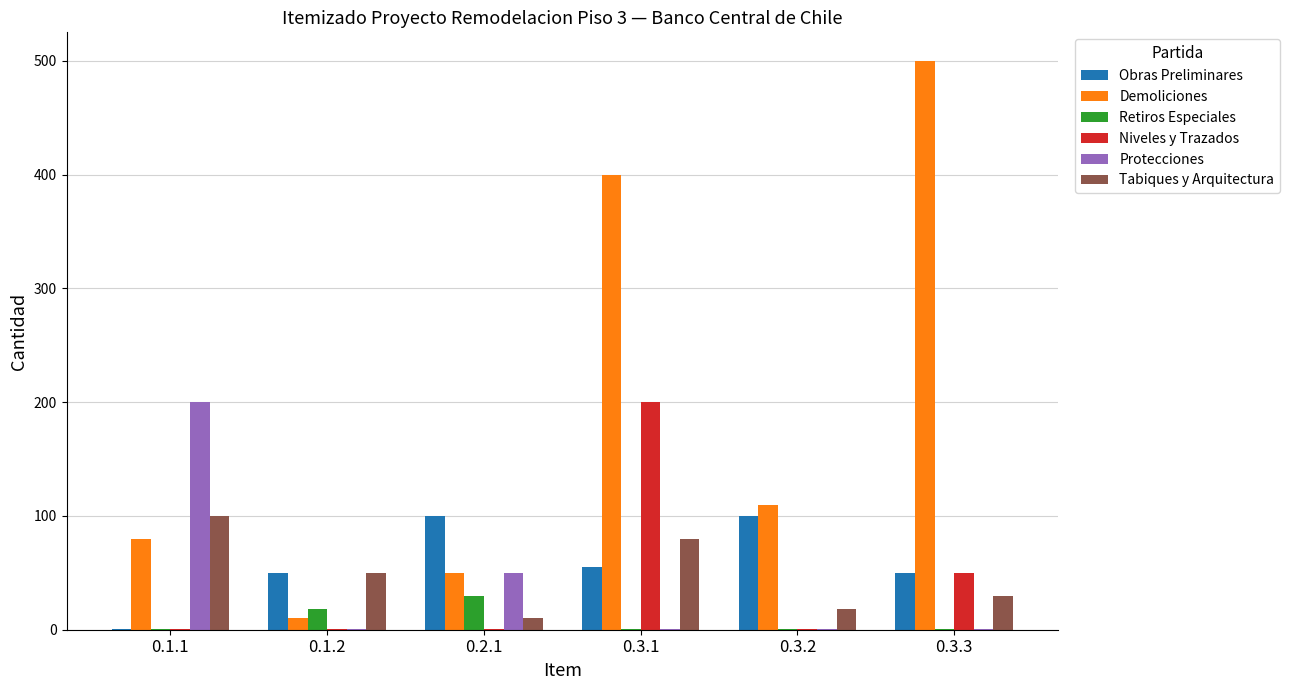

What is the total value across all series at 0.3.1?

737